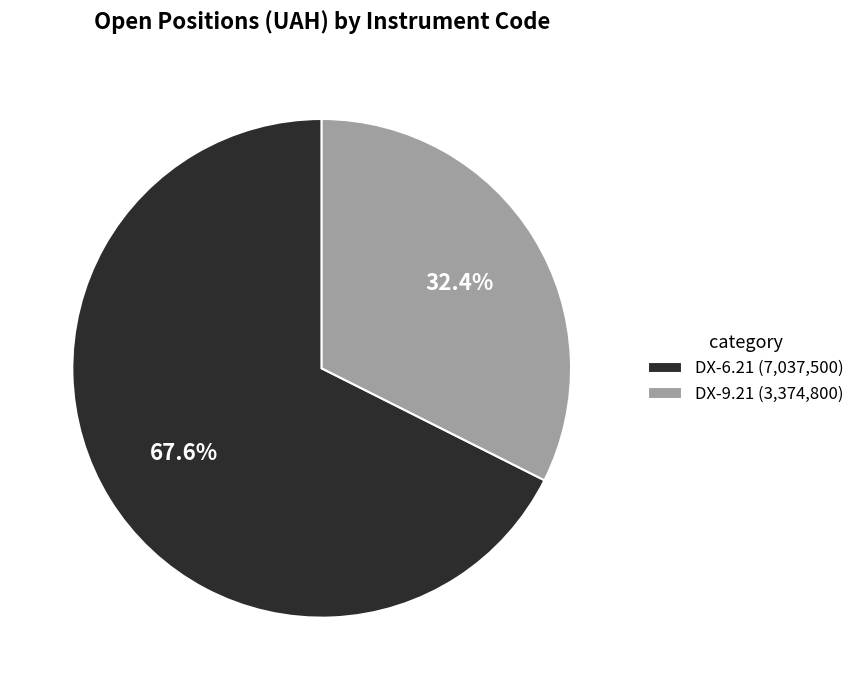

What is the smallest slice in the pie chart?

DX-9.21